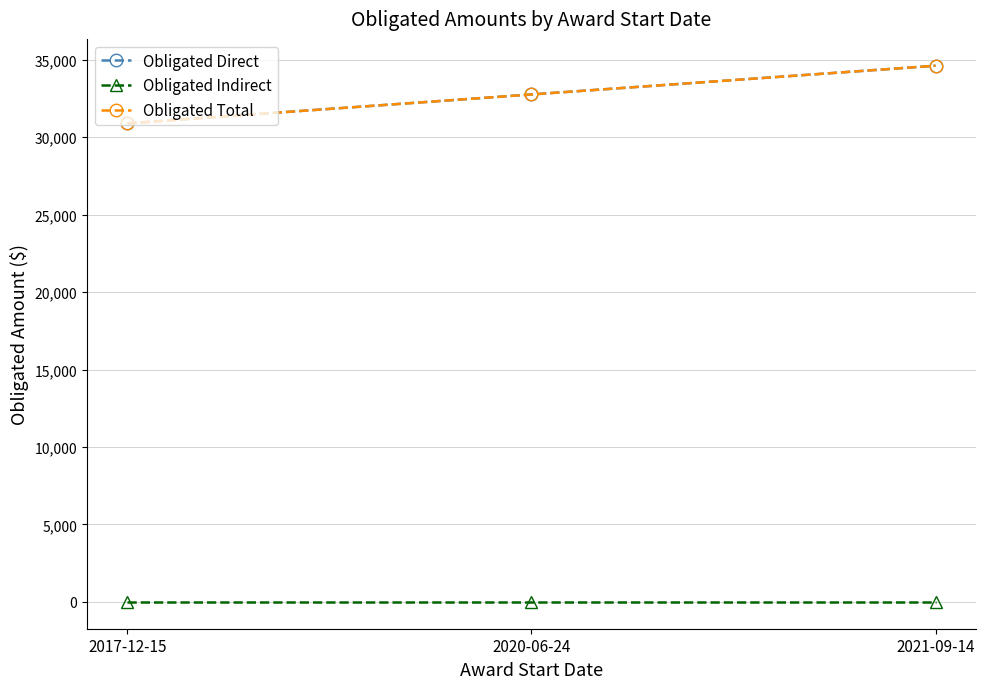

Read the Obligated Total value at 2020-06-24.

32760